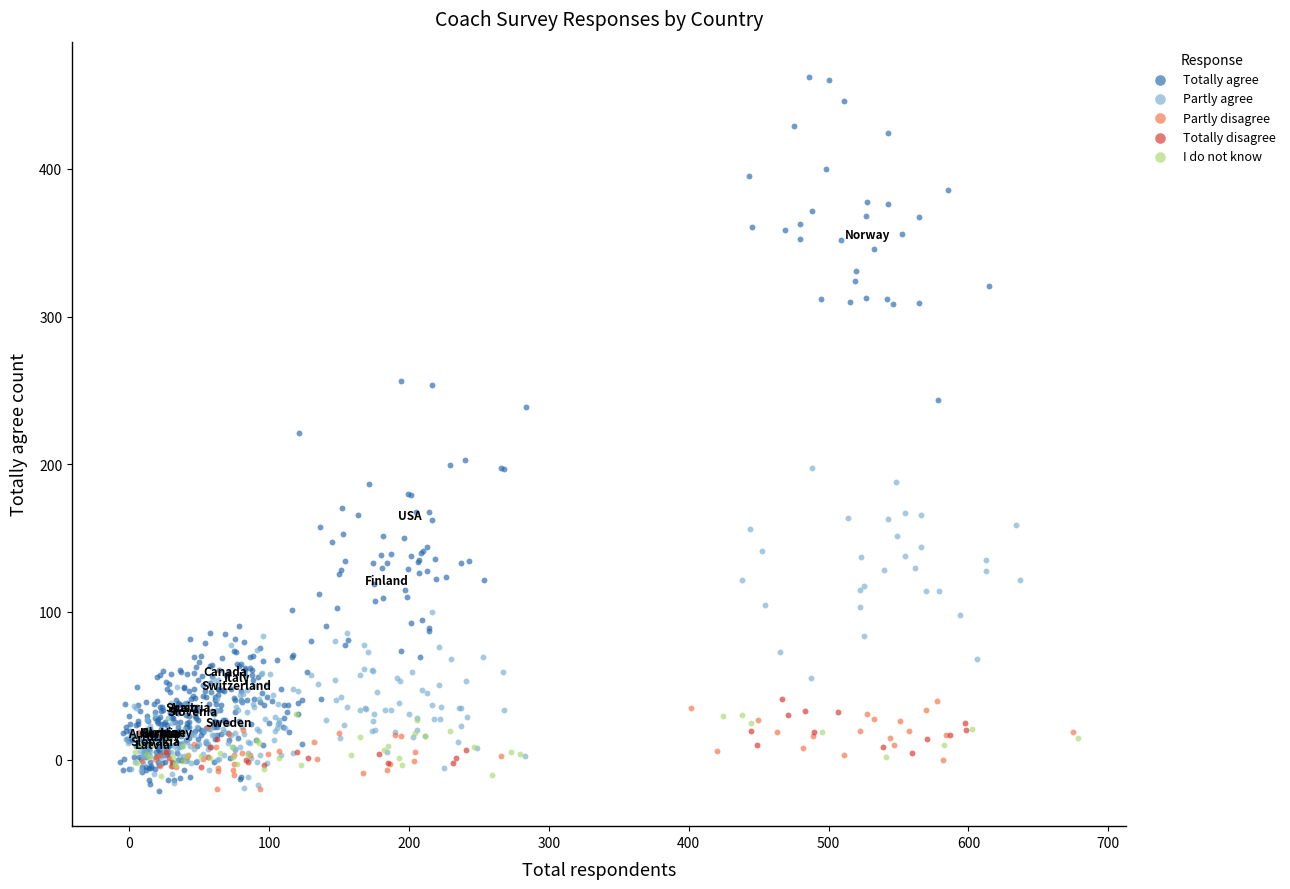

Which series has the widest spread of Y values?

Totally agree